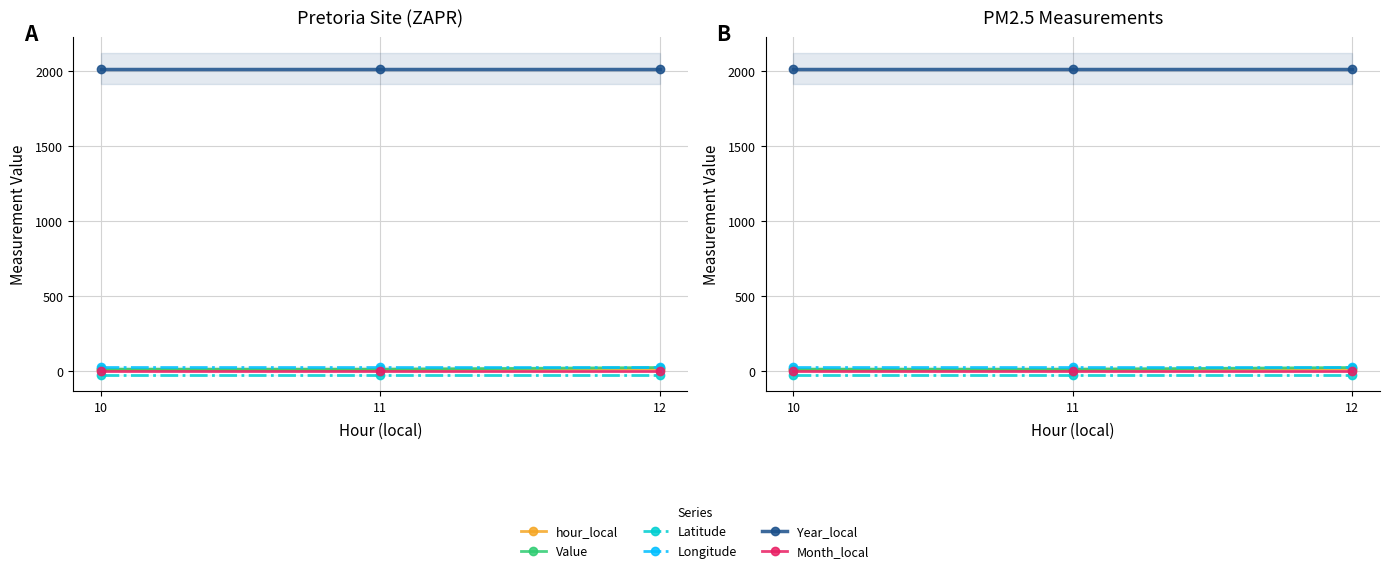

Where is Latitude nearest to the value -25?

10